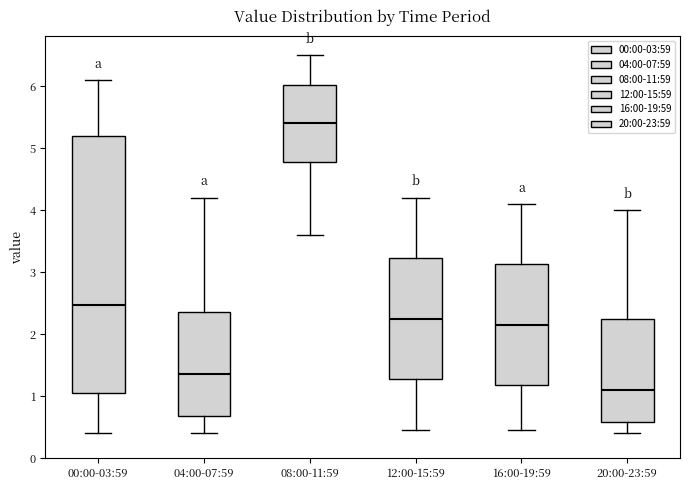

Where does the upper whisker of the box for 16:00-19:59 end on the y-axis? The values are not printed on the chart, so give them approximately, as read against the axis.

4.1